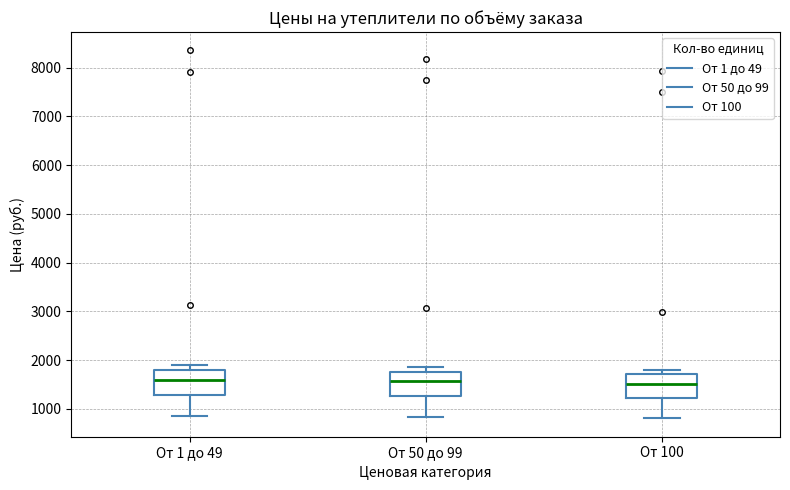

Where does the median line of the box for От 1 до 49 sit on the y-axis? The values are not printed on the chart, so give them approximately, as read against the axis.

1600